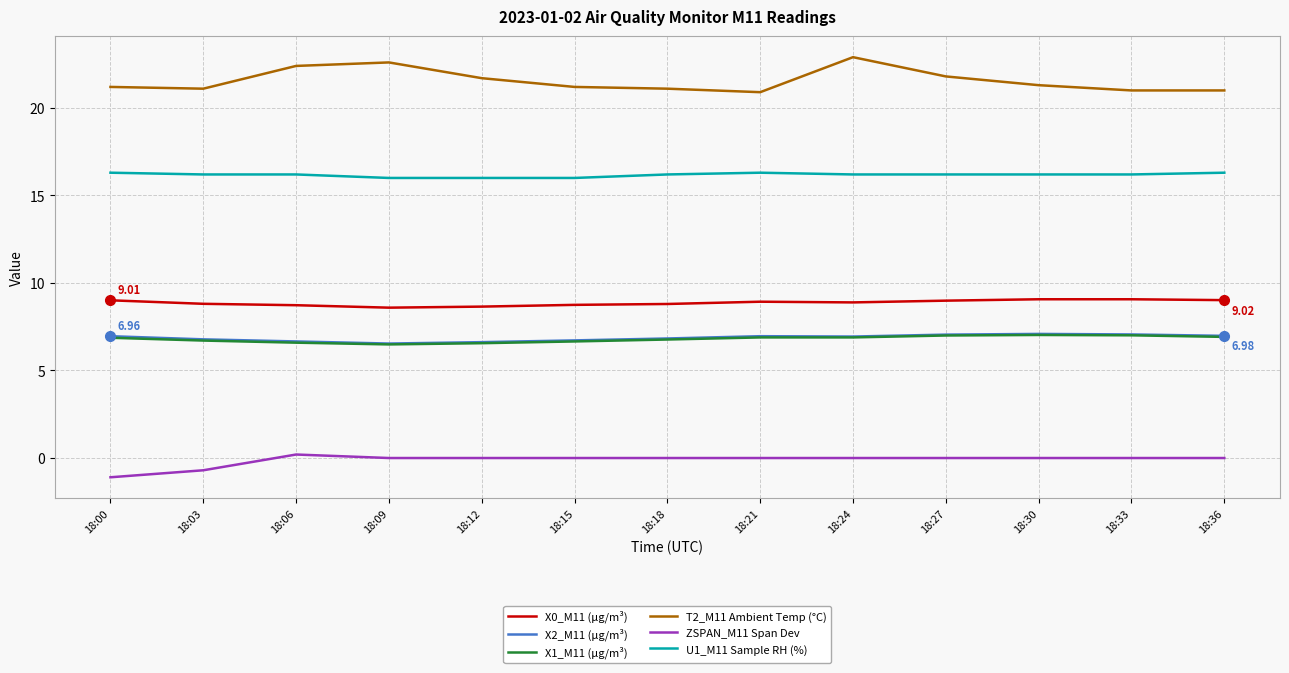

Between 18:18 and 18:24, which series saw the biggest shift?

T2_M11 Ambient Temp (°C)